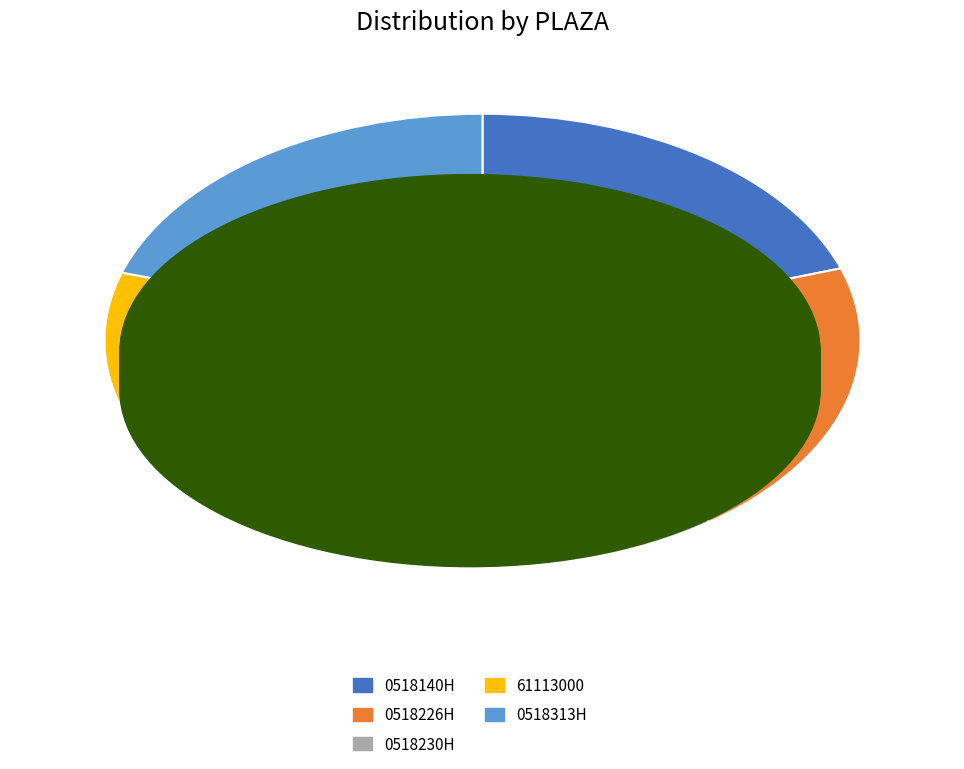

Combined, do 0518226H and 0518140H account for over 50%?

No